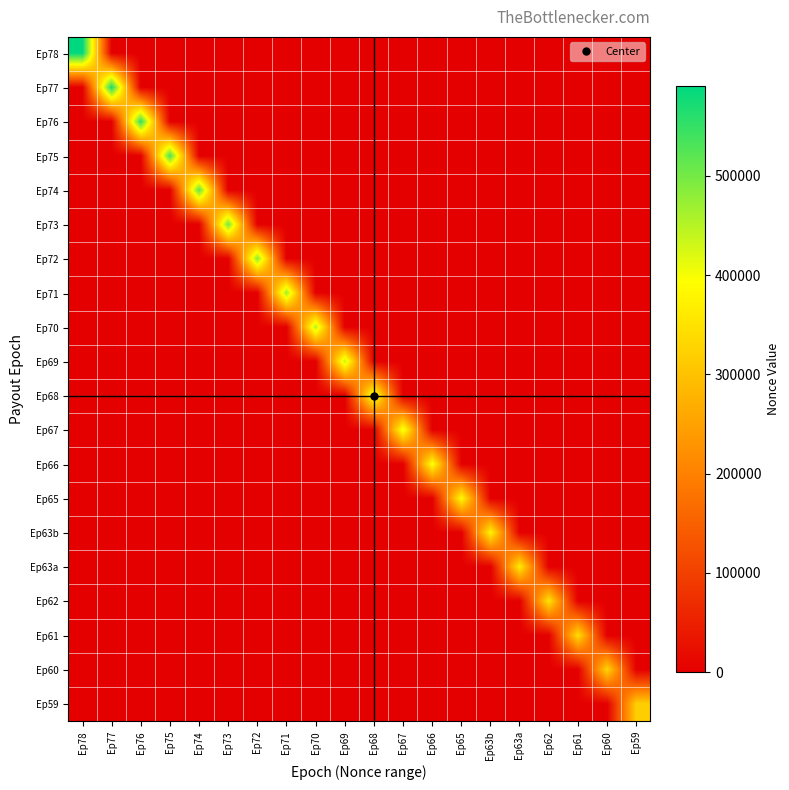

What is the total value across all series at Ep59?

319340